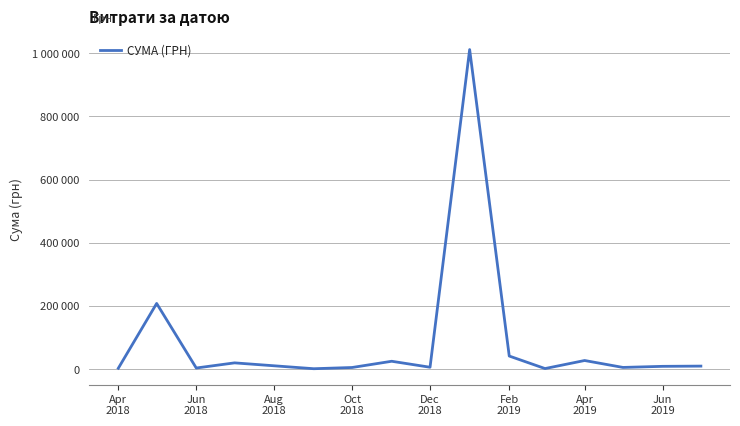

Does the chart have visible grid lines?

Yes